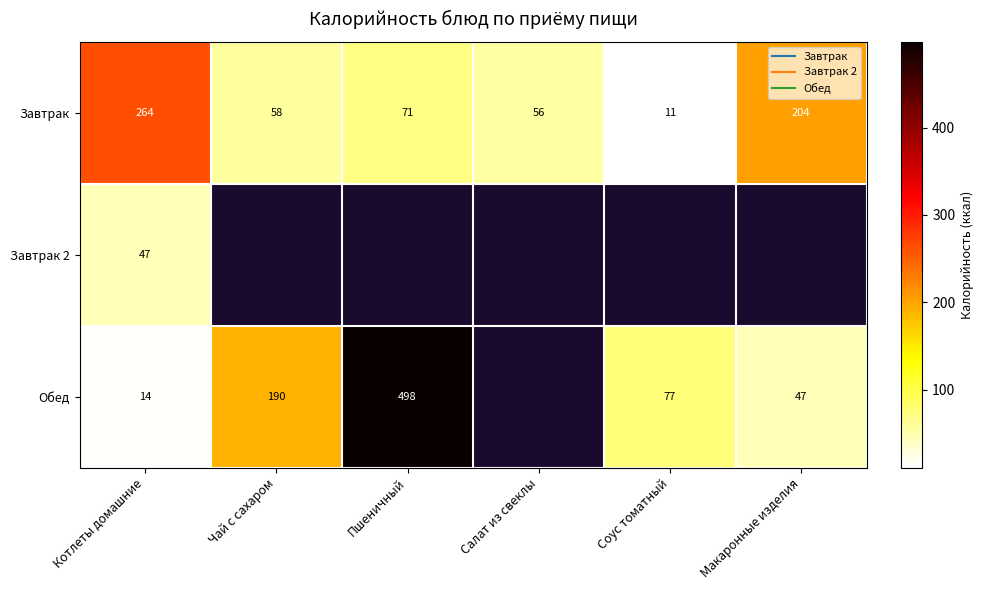

Is the value of Завтрак at Котлеты домашние greater than the value of Завтрак 2 at Чай с сахаром?

No